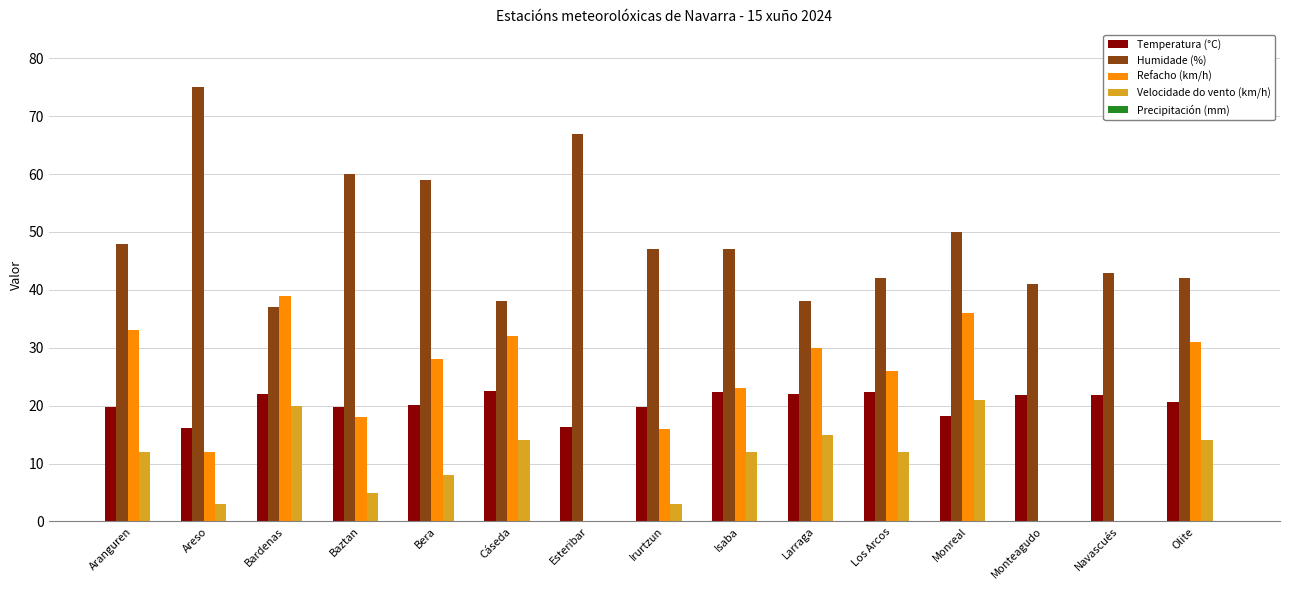

Which series changed the most between Areso and Bardenas?

Humidade (%)